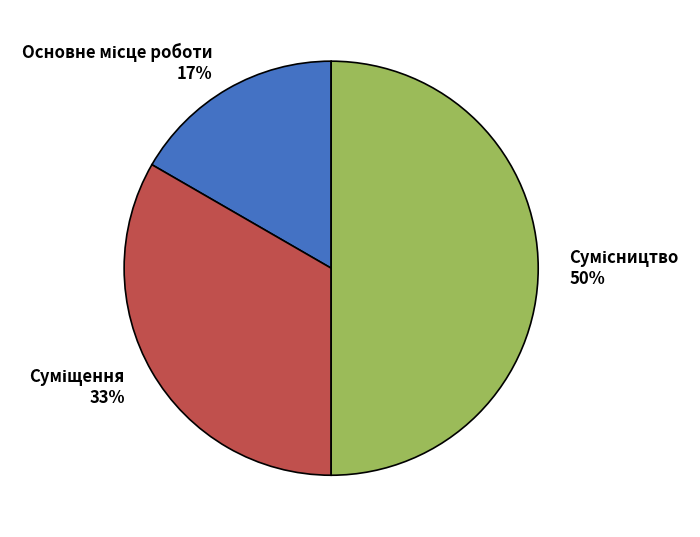

To the nearest percent, what is the difference between the largest and smallest slice percentages?

33%